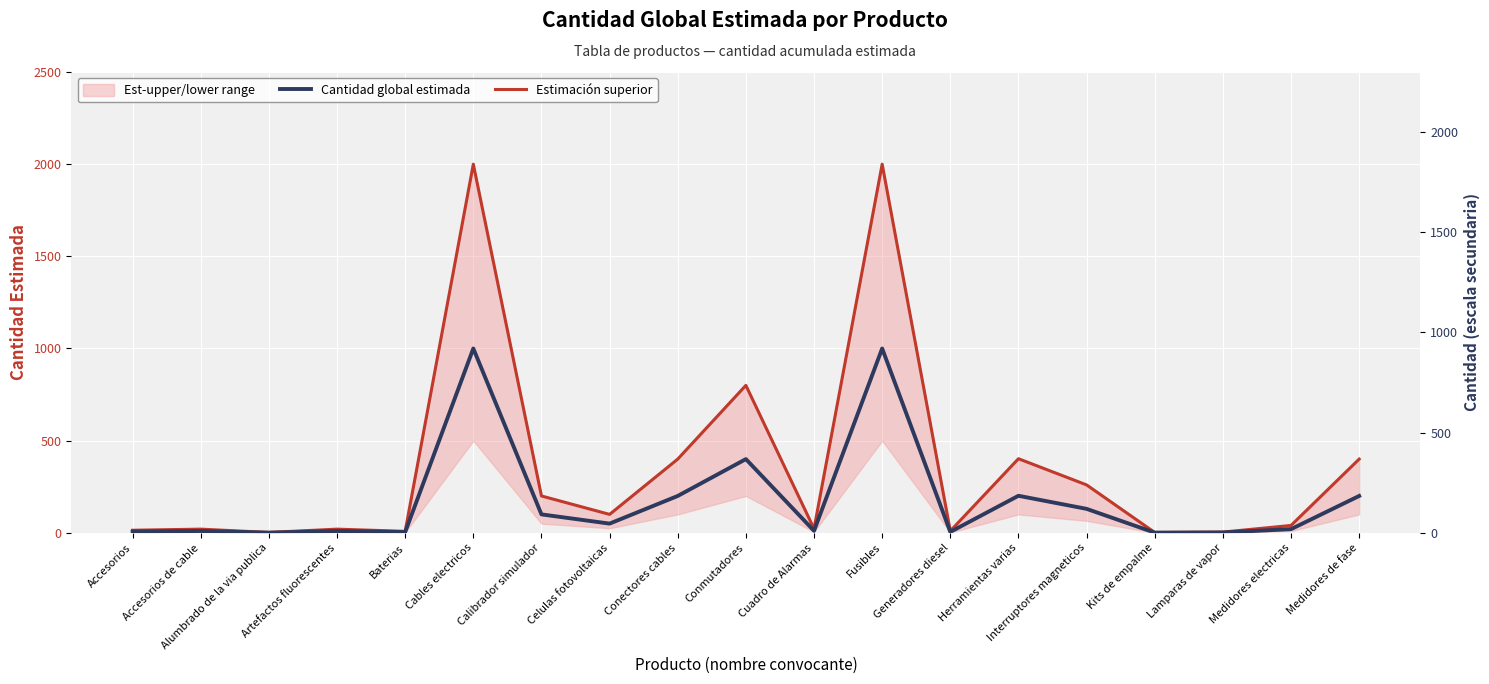

What is the difference between the highest and lowest values at Medidores de fase?

200